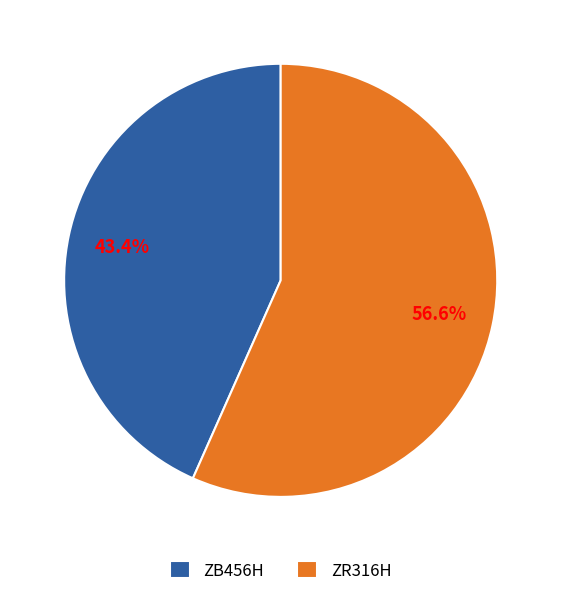

Approximately how many times larger is the value at ZR316H compared to ZB456H?

1.3